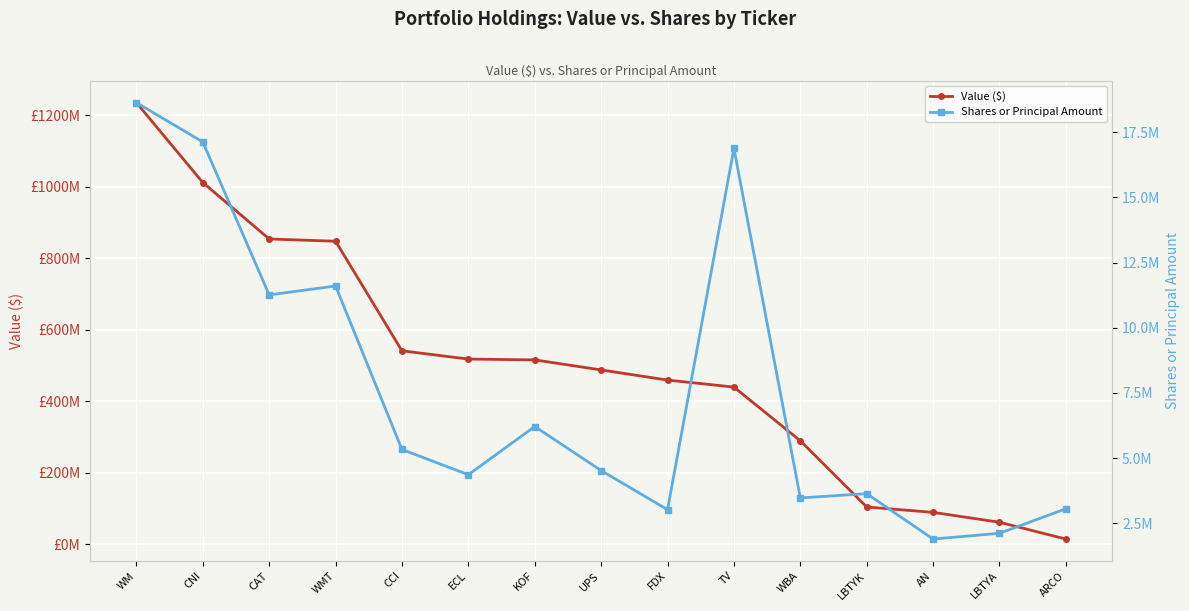

How many distinct data groups are displayed?

2